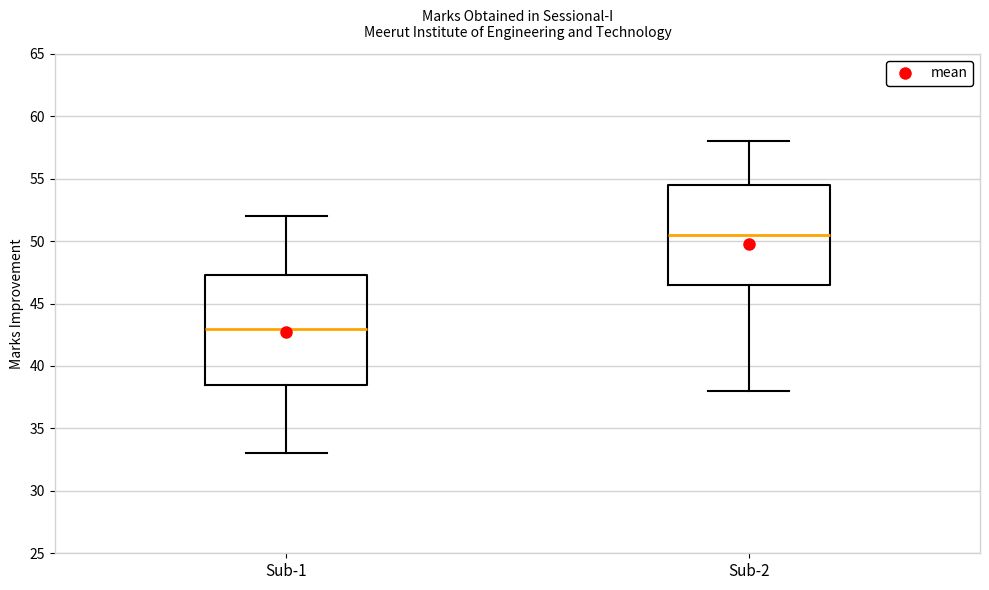

Where does the lower whisker of the box for Sub-1 end on the y-axis? The values are not printed on the chart, so give them approximately, as read against the axis.

33.0